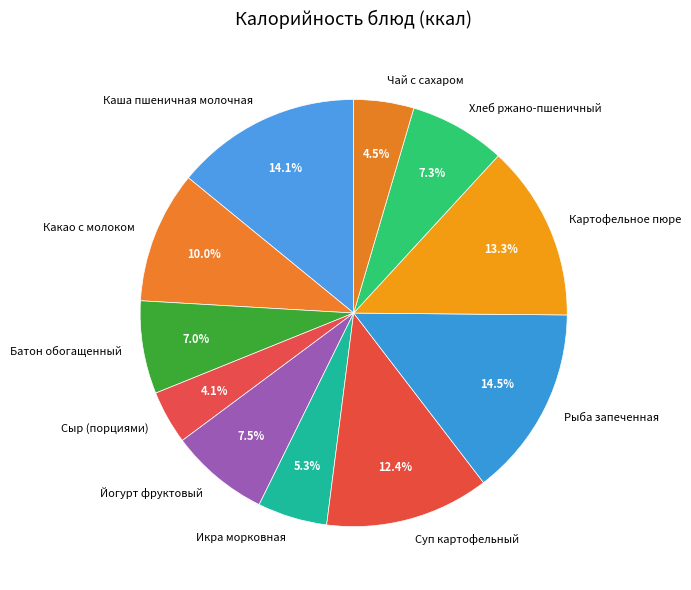

To the nearest percent, what is the difference between the largest and smallest slice percentages?

10%